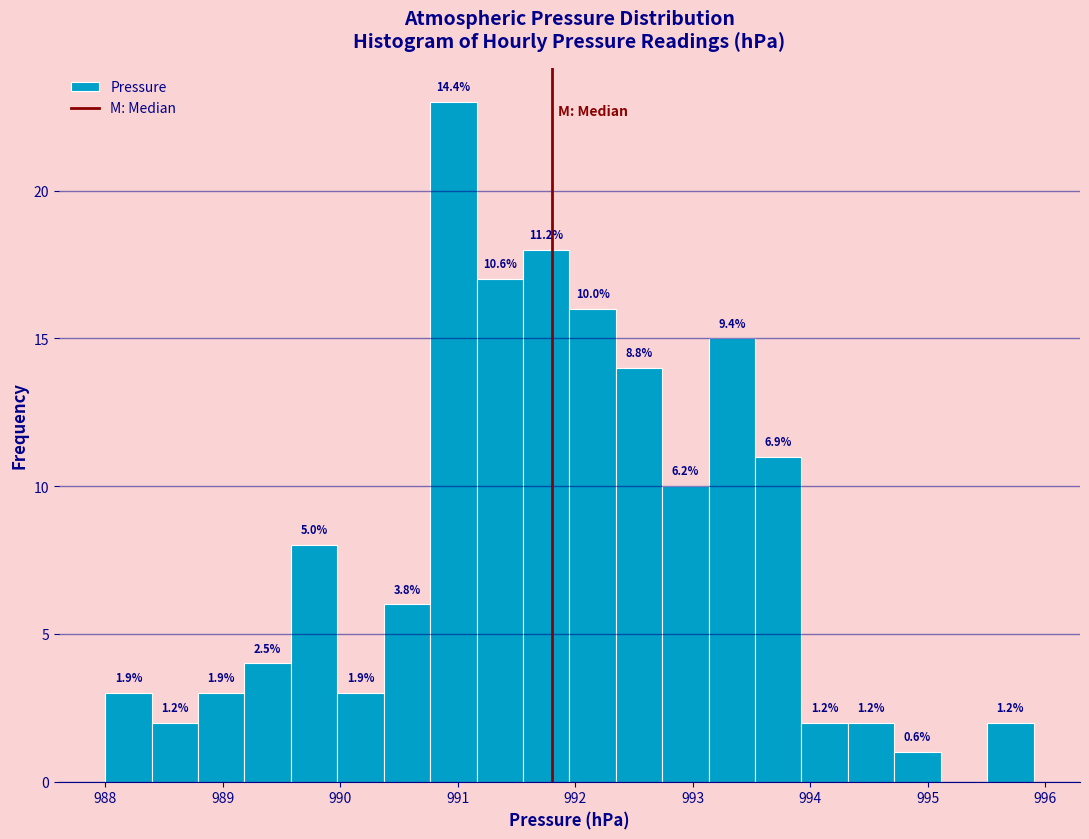

Read against the x-axis, roughly where is the centre of the tallest bar?

991.0